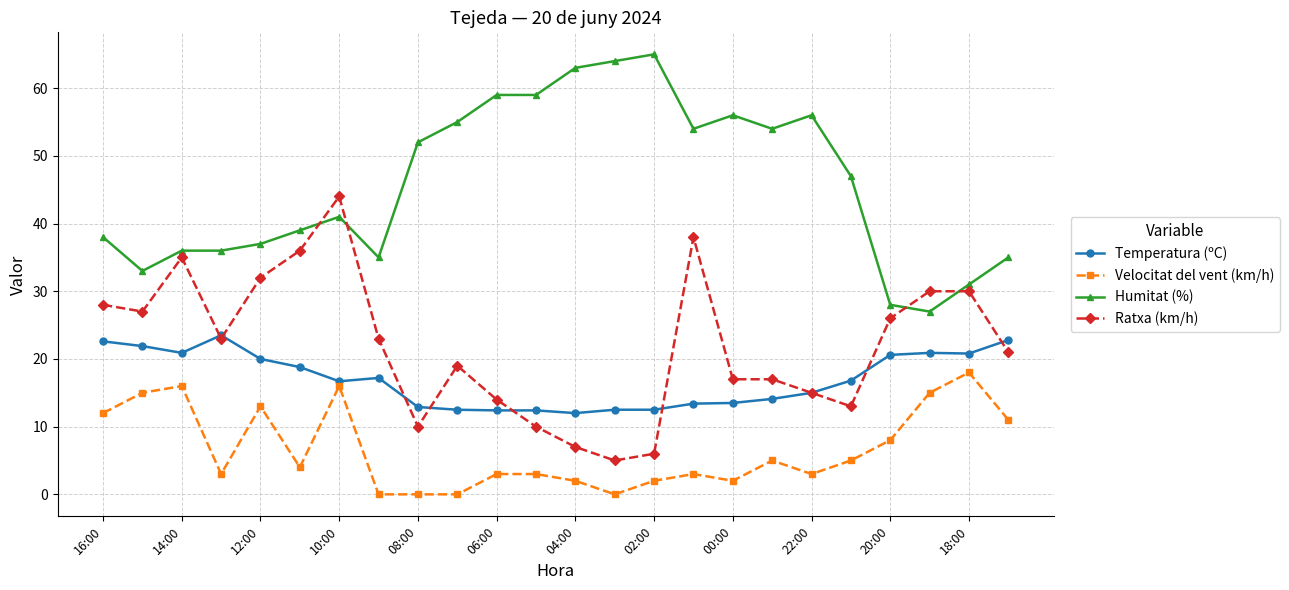

Which series has the largest total across all categories?

Humitat (%)